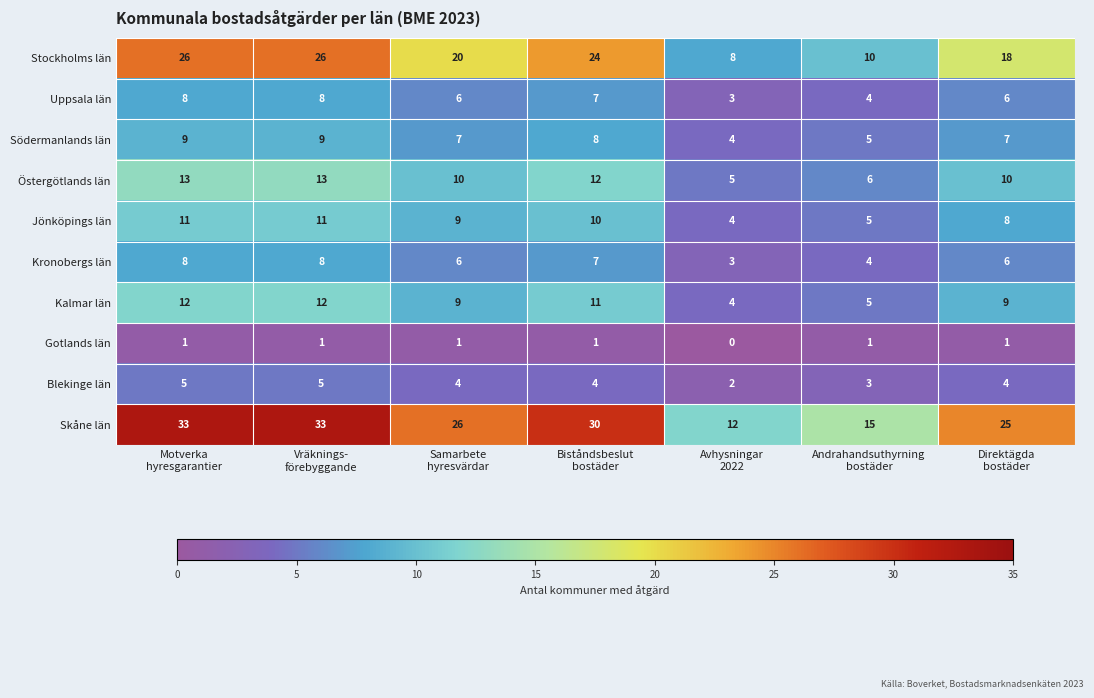

Which series has the widest spread of values?

Skåne län